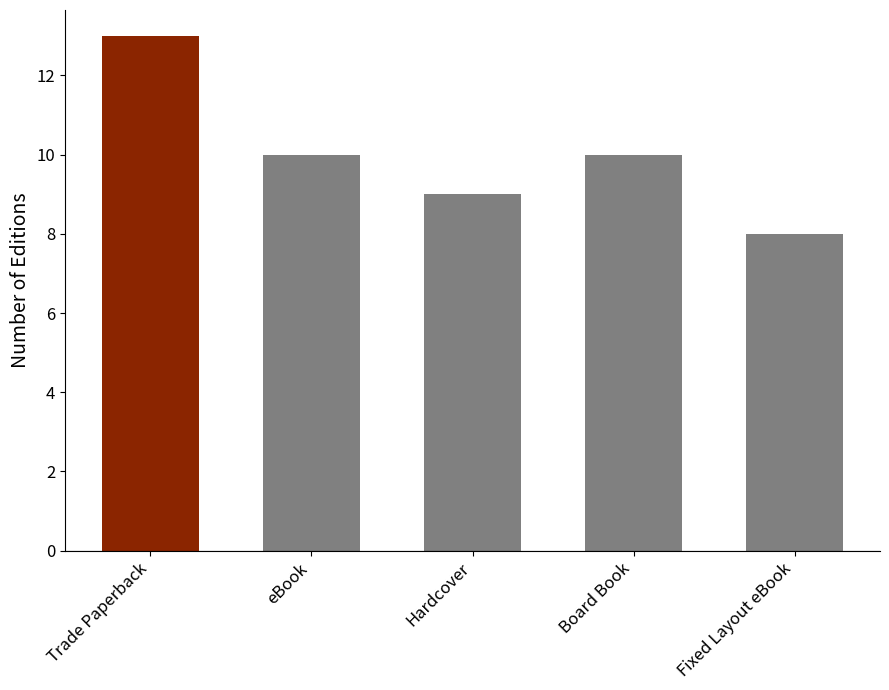

How many bars are there in total?

5